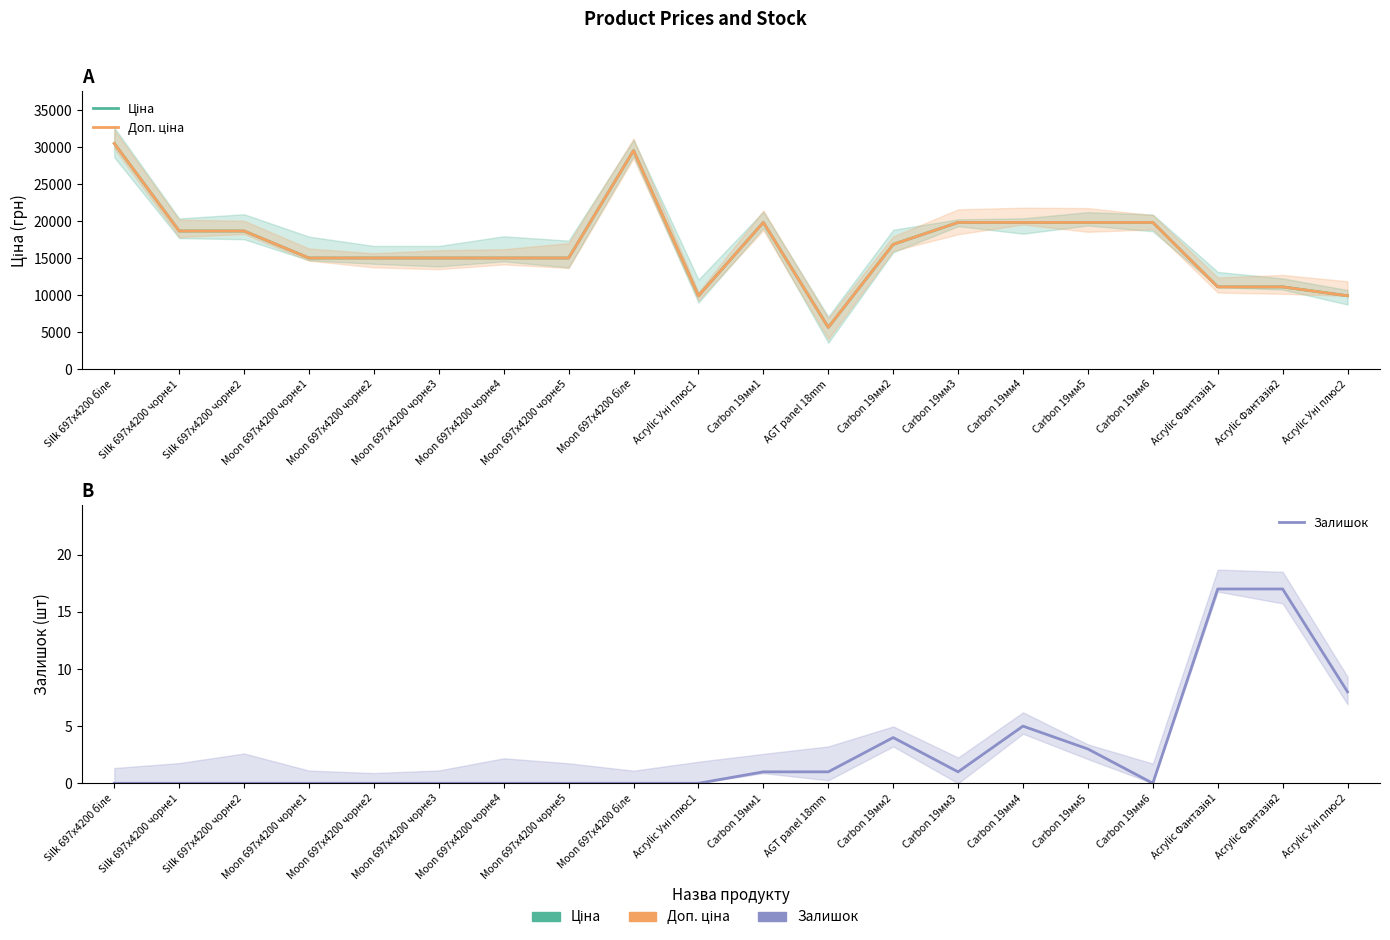

How many values in the Доп. ціна series are below 16863?

10